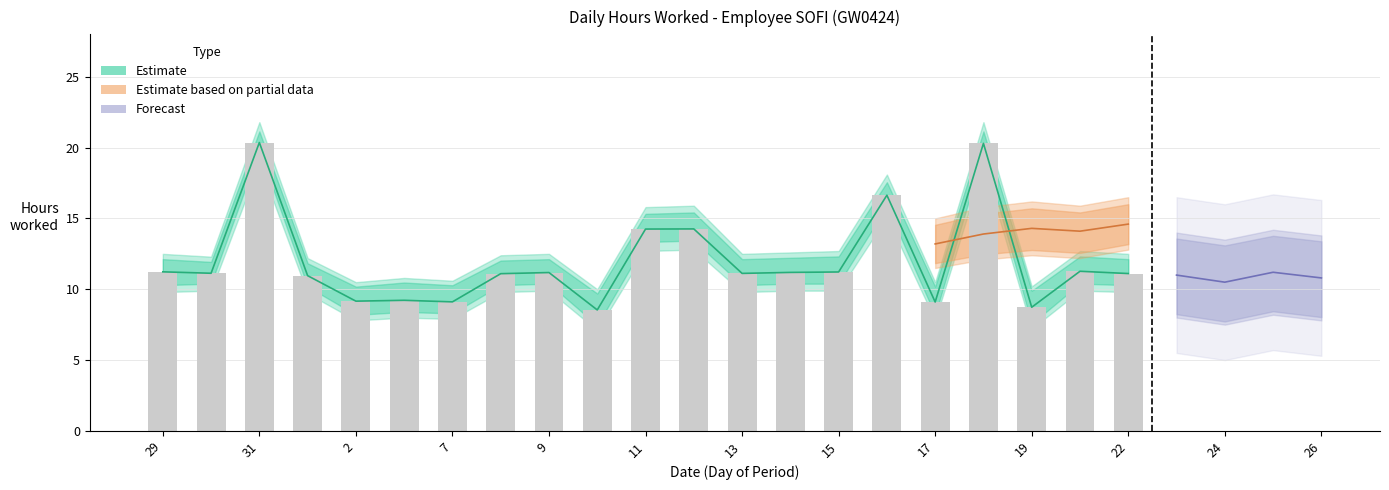

What is the greatest value displayed?

20.4